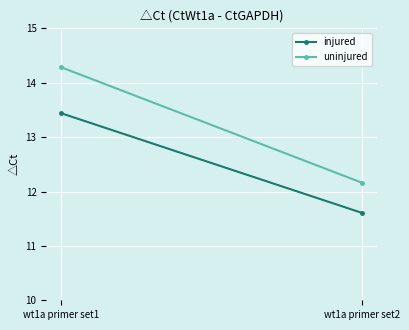

What is the difference between the maximum and minimum values in the injured series?

1.8